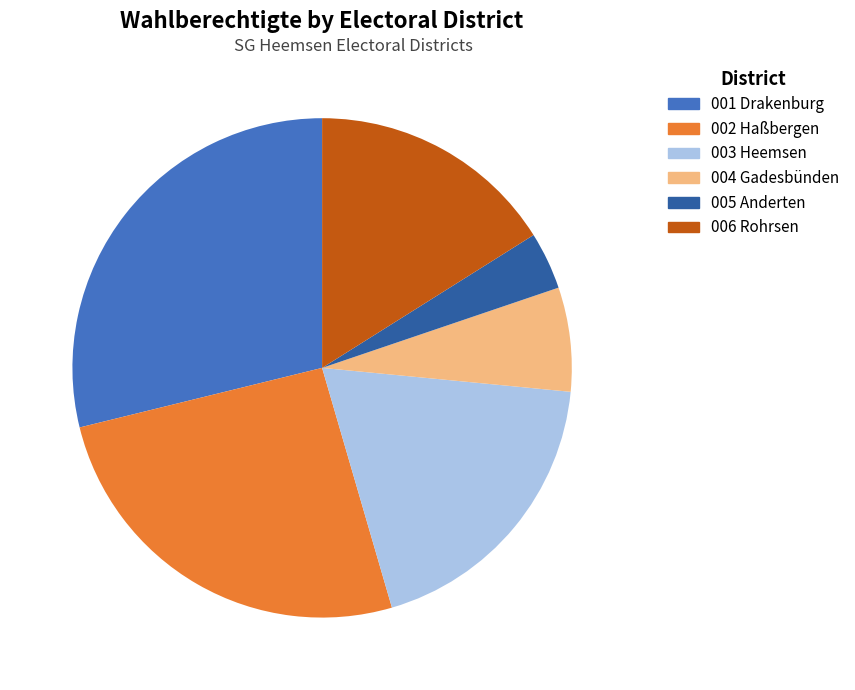

To the nearest percent, what percentage of the pie is 002 Haßbergen?

26%